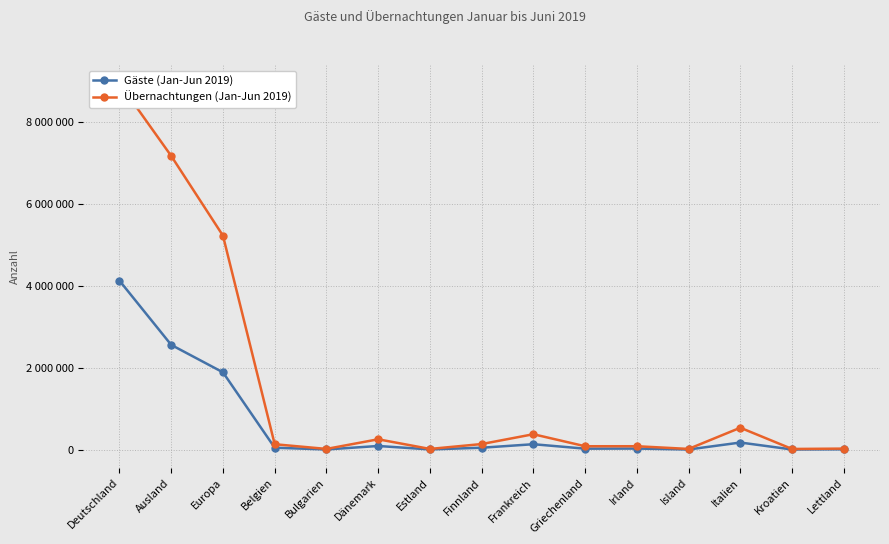

What is the highest value of the Übernachtungen (Jan-Jun 2019) series?

8938450